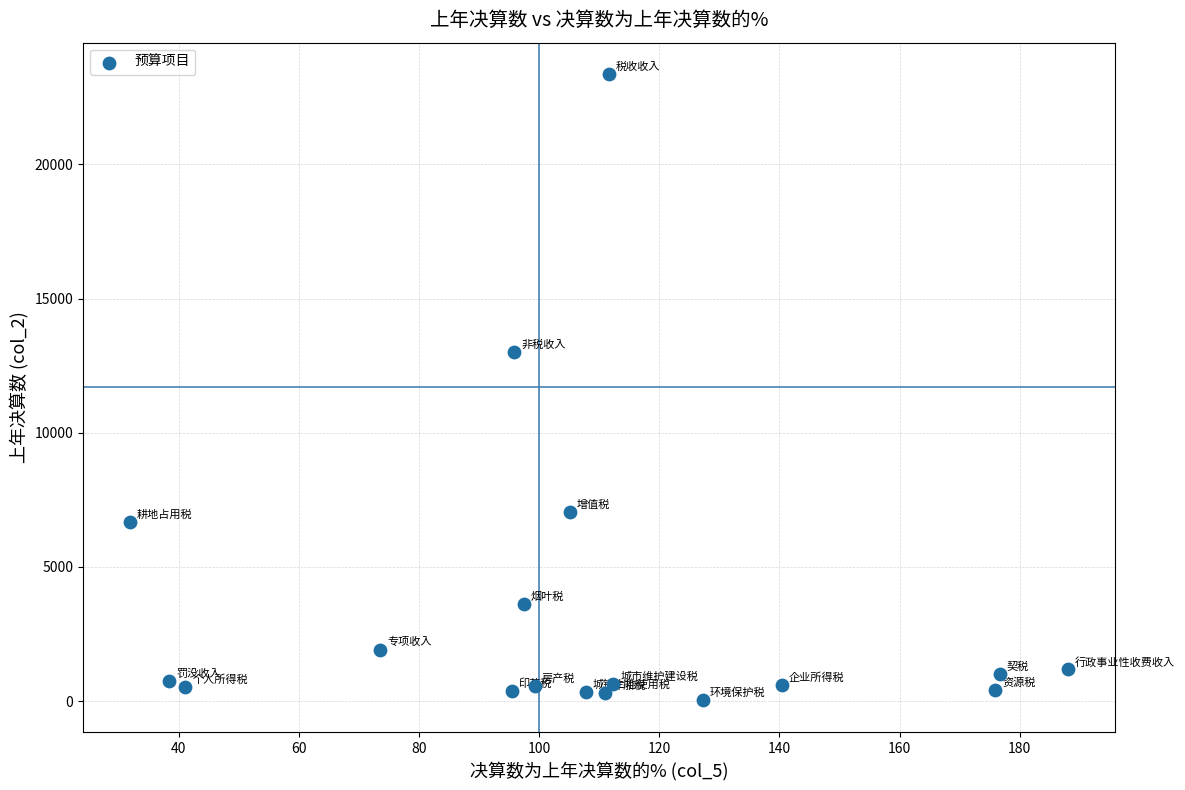

What Y value in the scatter plot is closest to 11694?

13012